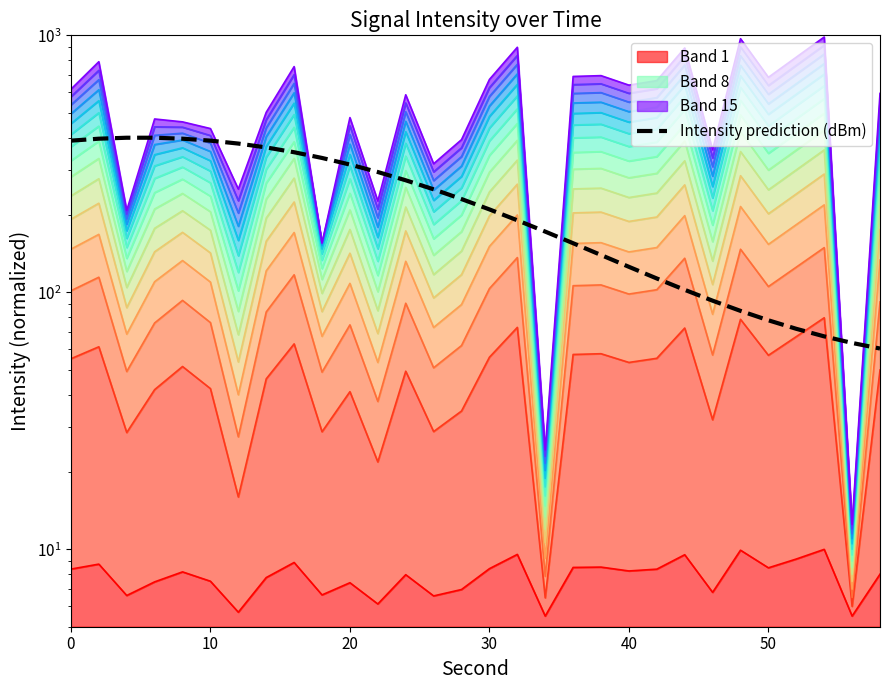

Where is the data nearest to the value 498?

14